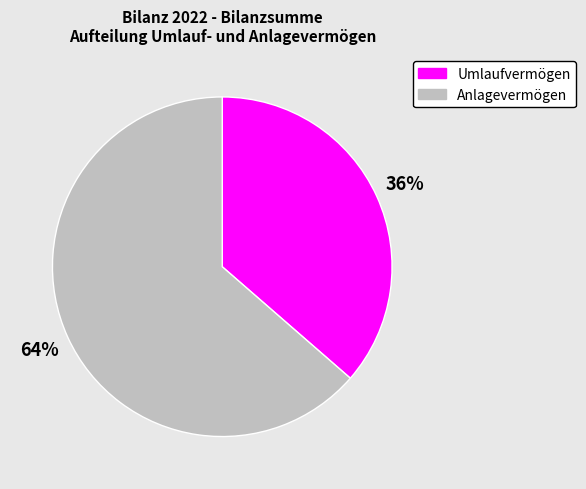

How many slices are in this pie chart?

2